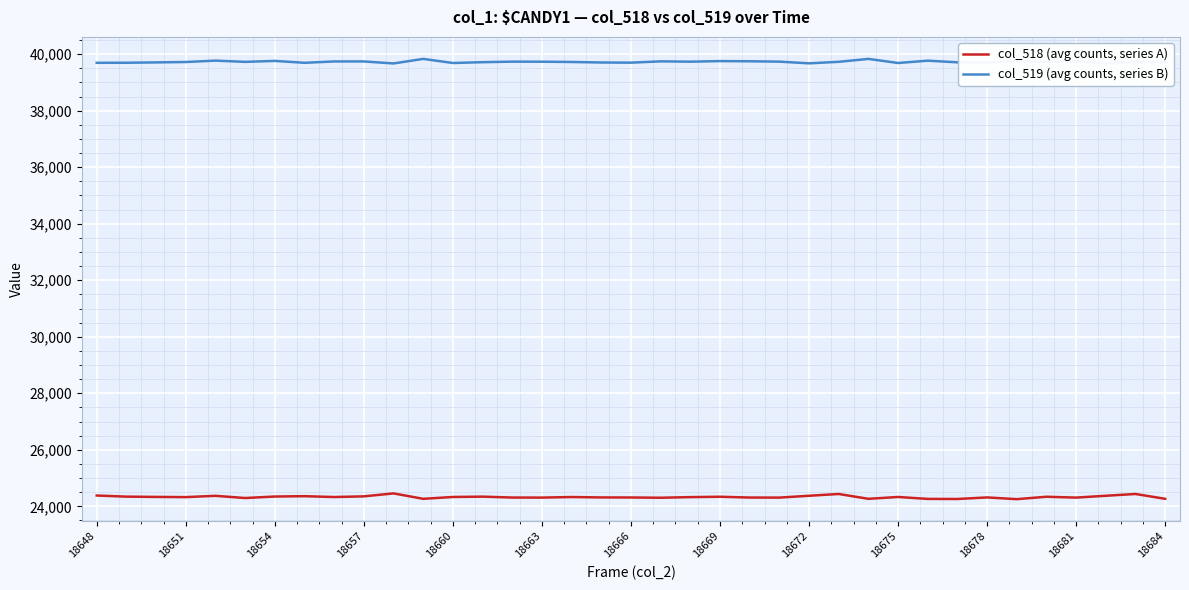

True or false: col_518 (avg counts, series A) and col_519 (avg counts, series B) cross at least once.

False